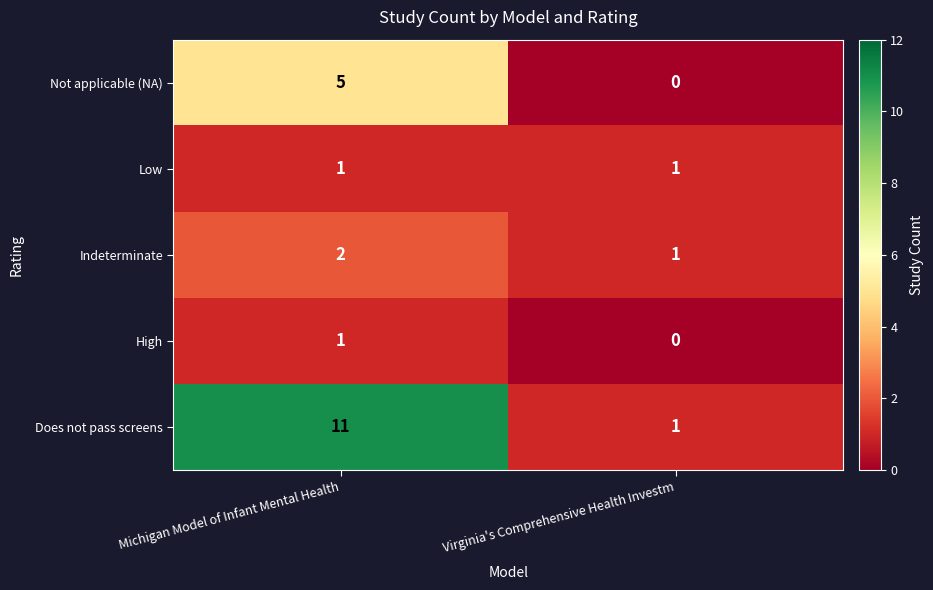

Where is Indeterminate nearest to the value 1?

Virginia's Comprehensive Health Investm